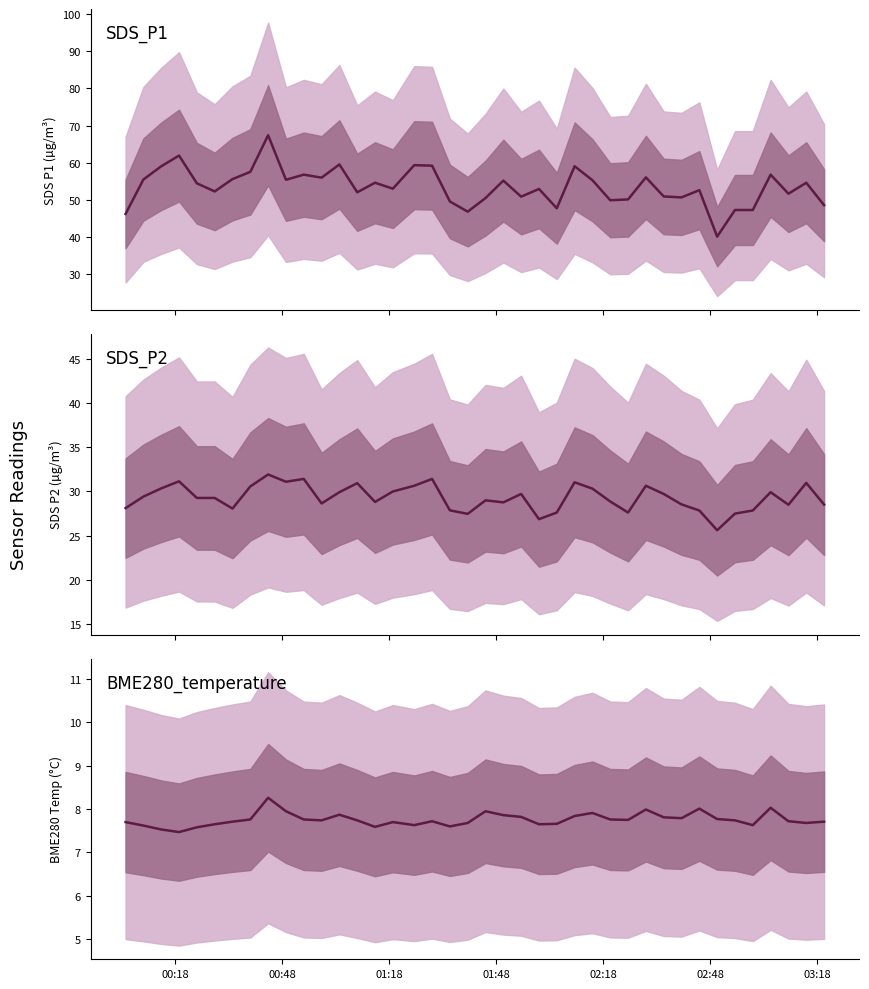

How many interior local peaks does the SDS_P2 series have?

11